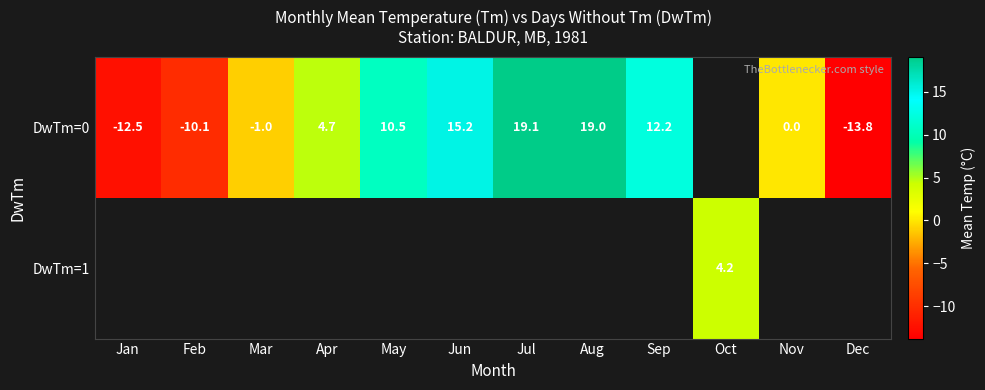

The DwTm=0 series shows -1.6 at Mar. True or false?

False